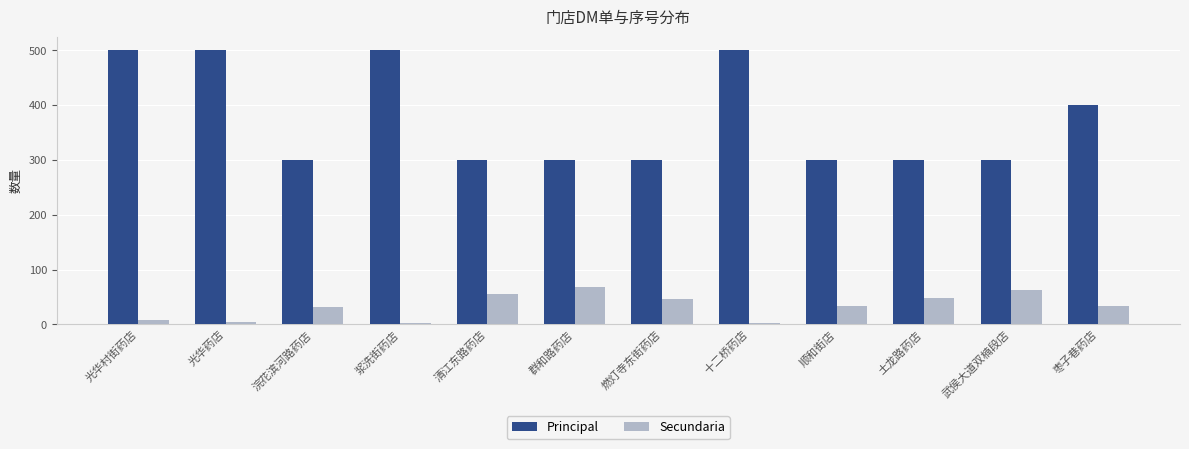

What is the smallest value displayed?

2